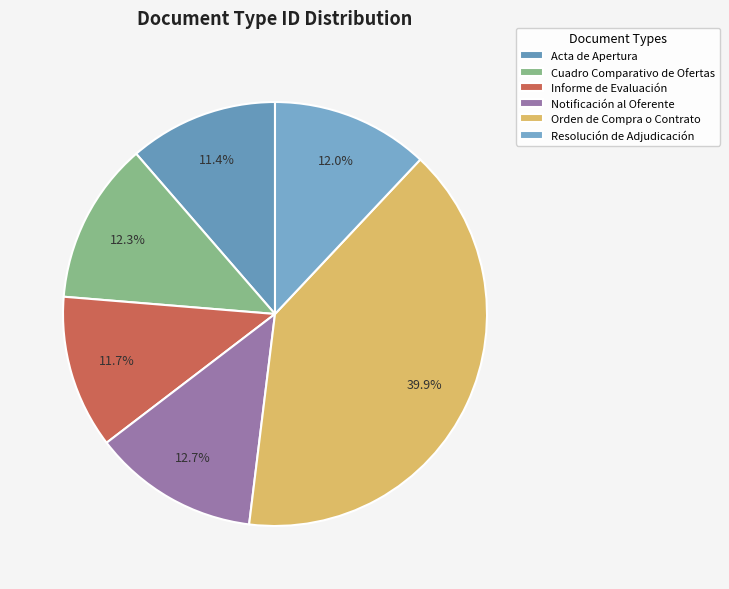

Which slice is the largest?

Orden de Compra o Contrato